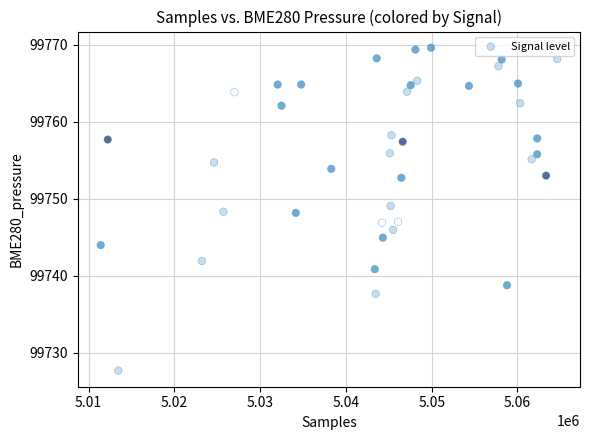

What is the range of Y values (max minus min)?

42.0